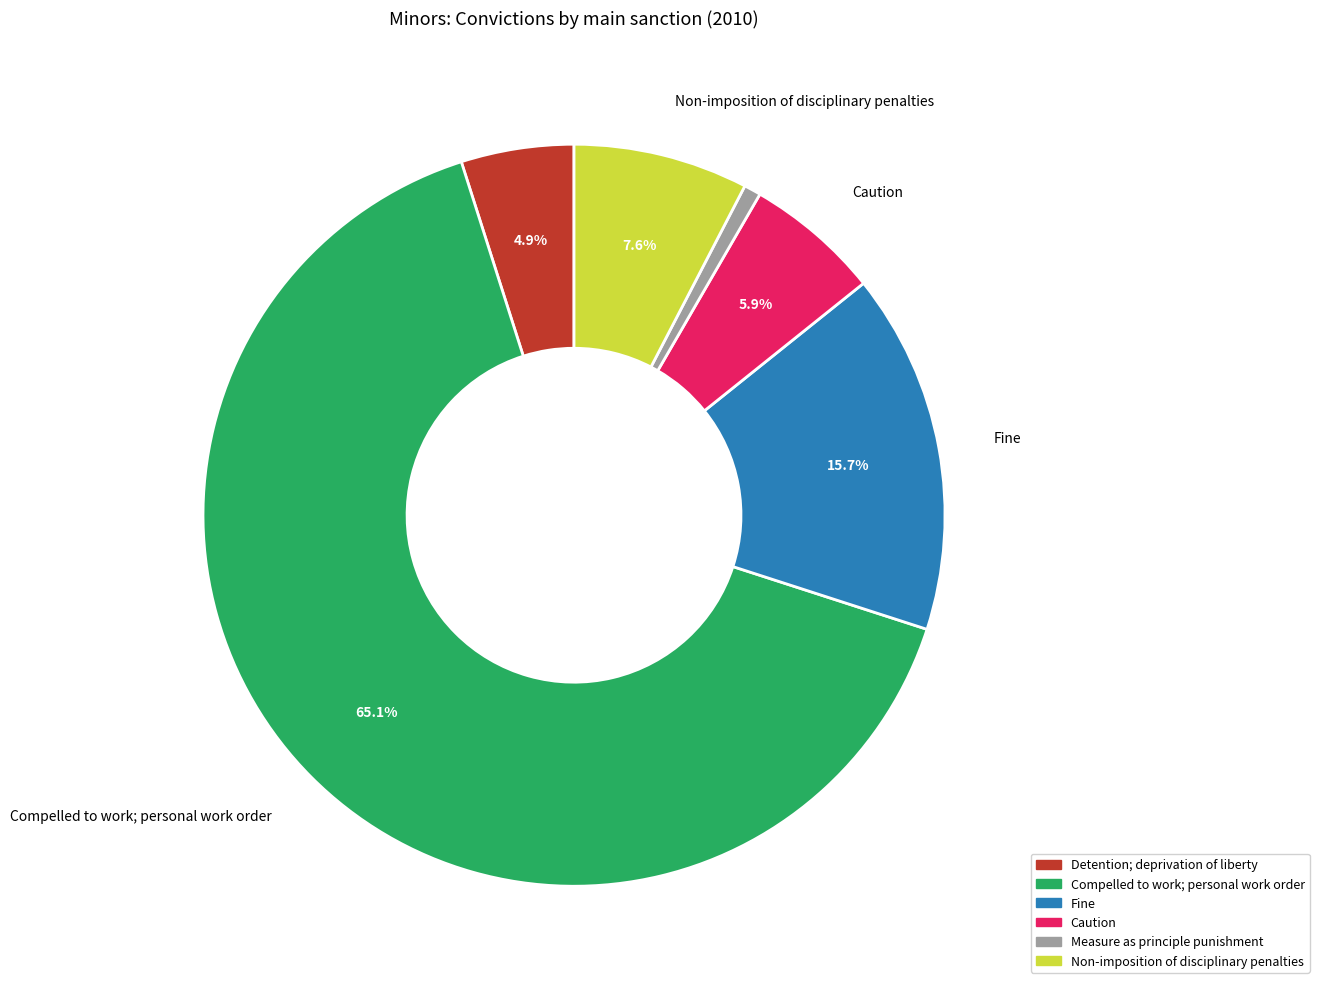

Does any single category account for the majority?

Yes